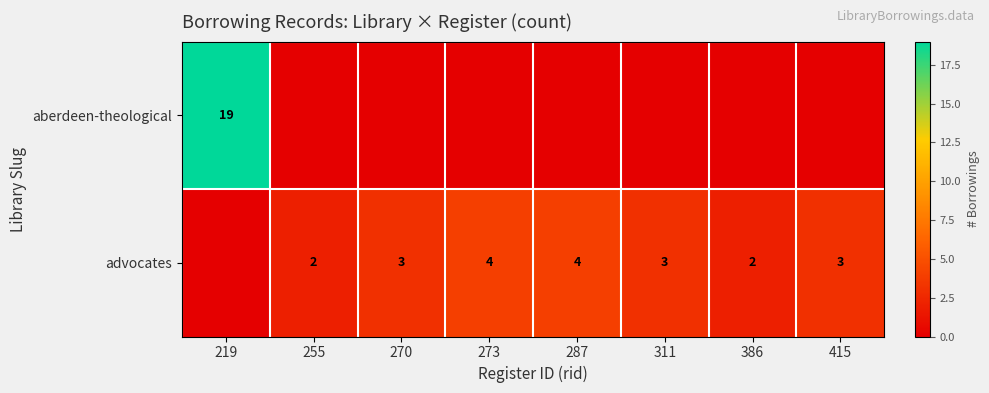

What is the total value across all series at 287?

4